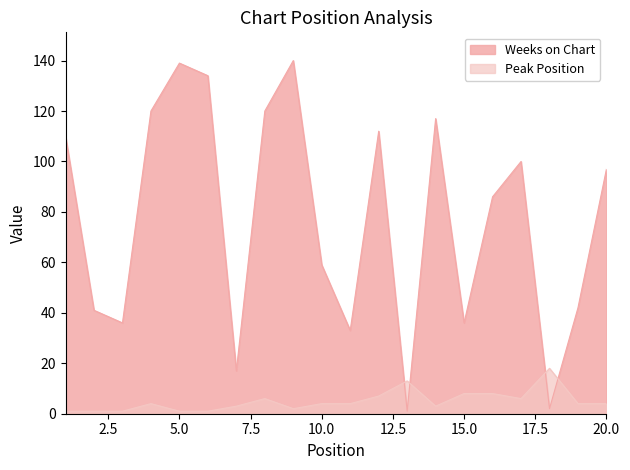

How many data points in Weeks on Chart are less than 97?

10